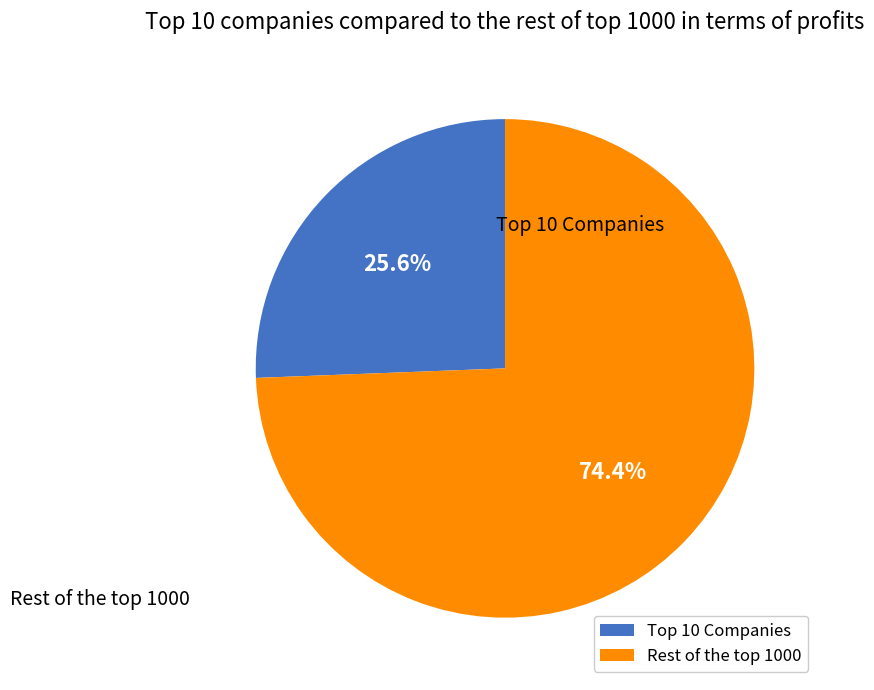

Is there any slice that represents more than half of the pie?

Yes